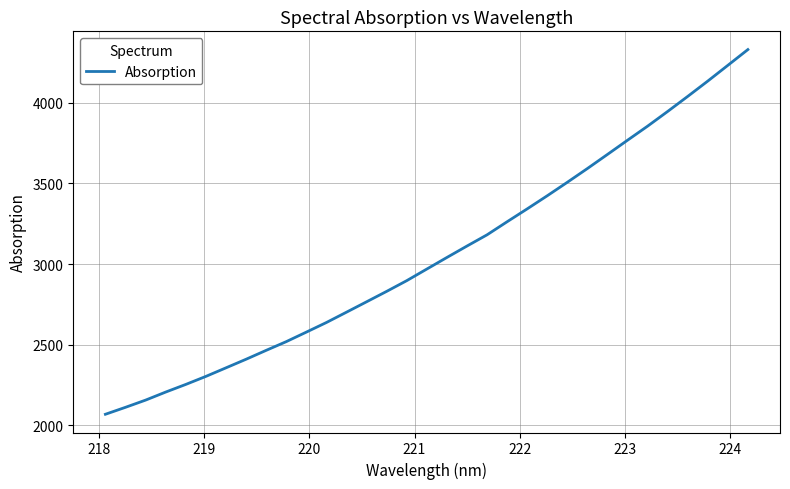

What is the difference between the maximum and minimum values?

2261.9